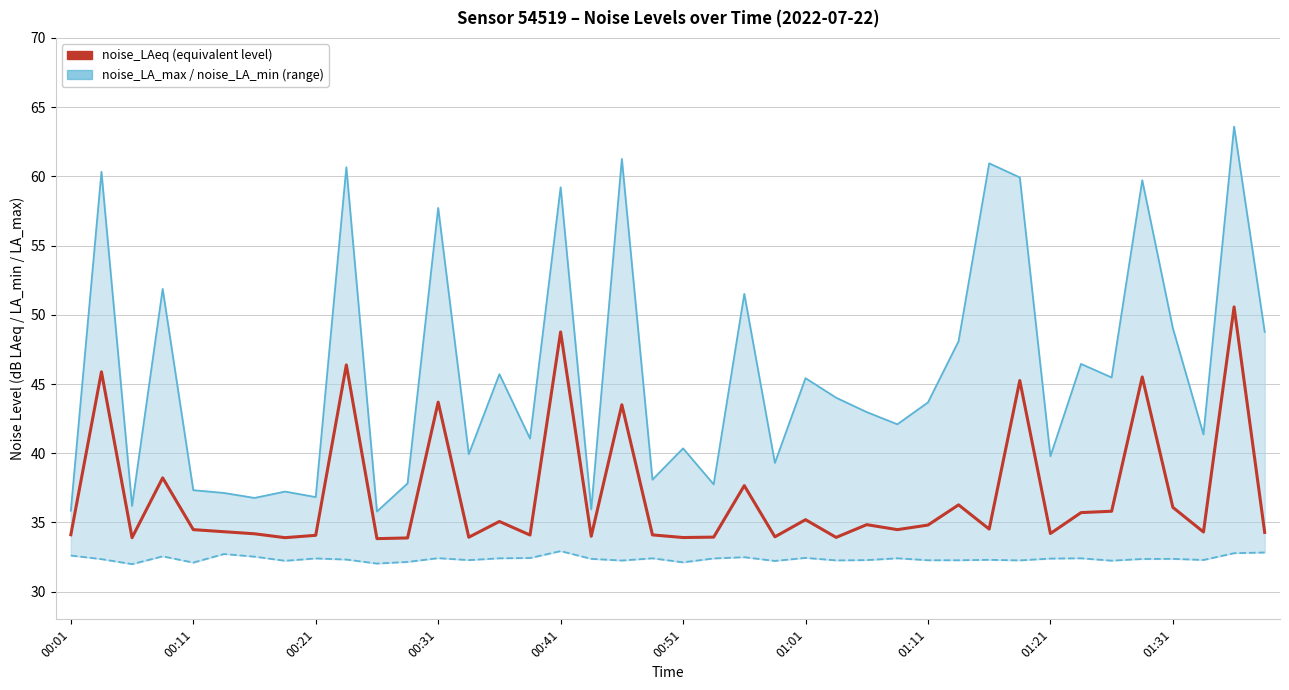

Is this an area chart (filled region under the line)?

No